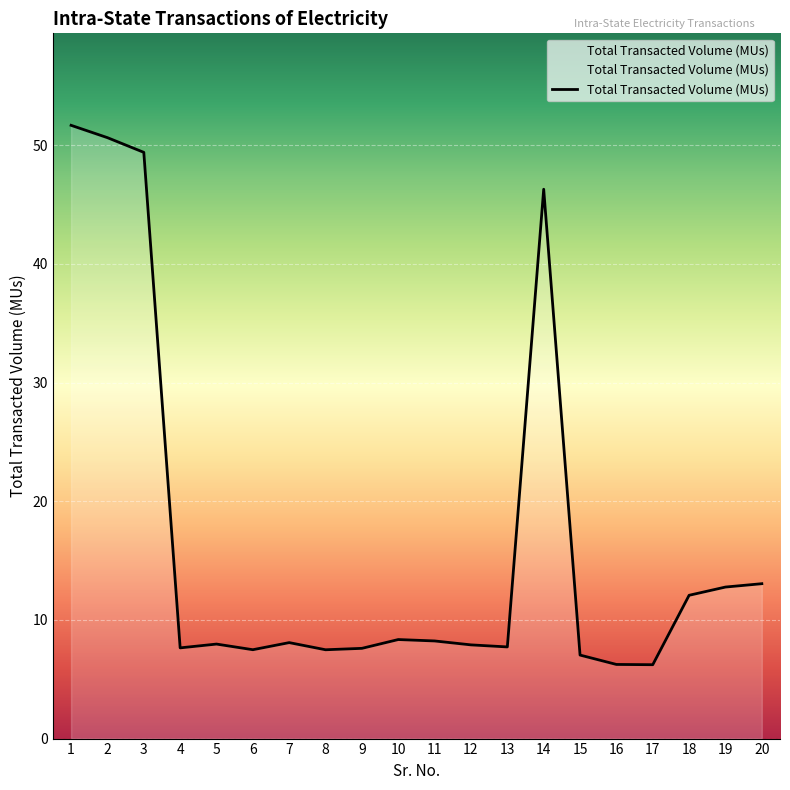

What is the ratio of the value at 20 to the value at 7?

1.6